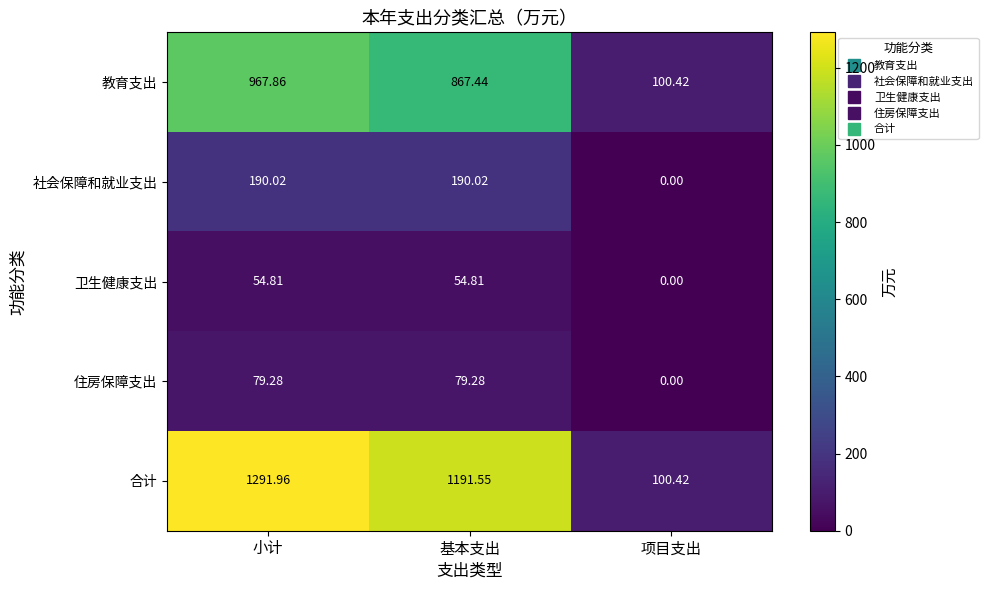

Which series changed the most between 小计 and 基本支出?

教育支出